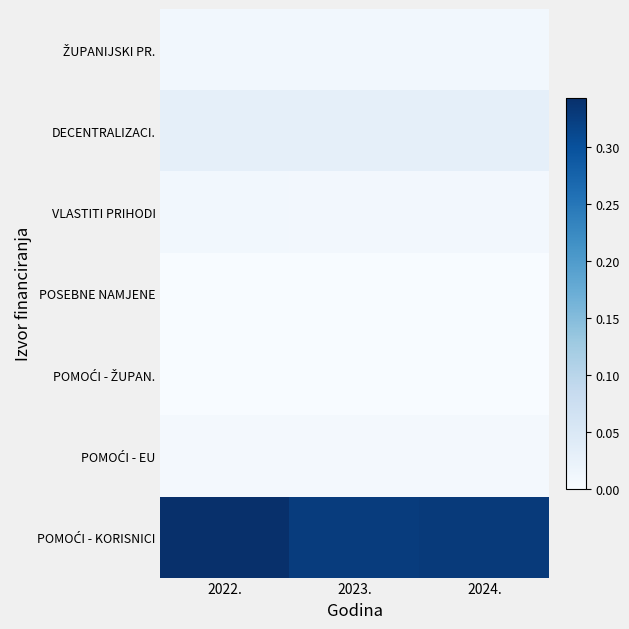

At which category does the chart reach its minimum across all series?

2022.